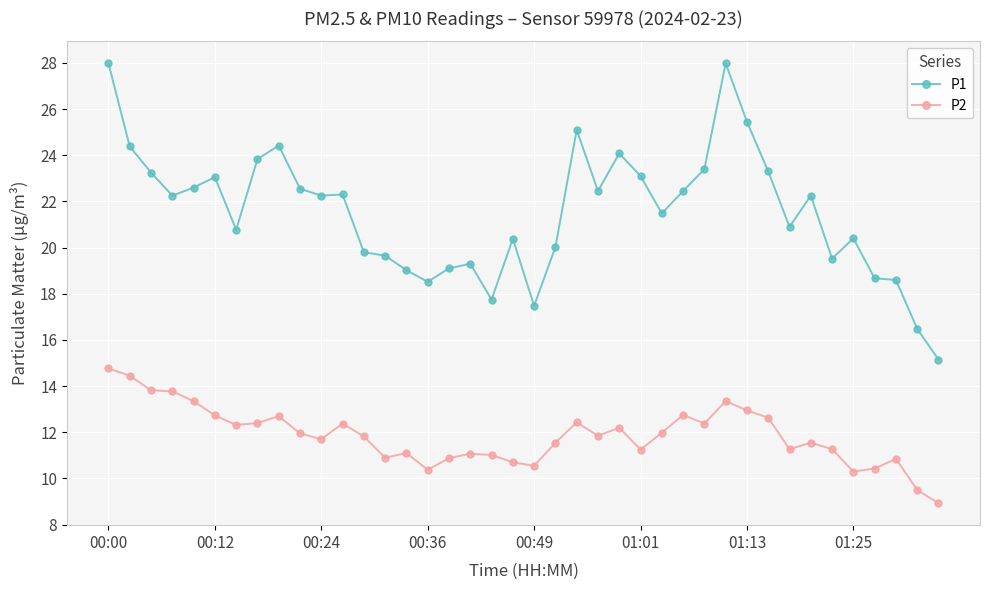

True or false: P1 has more than 2 interior local peaks.

True